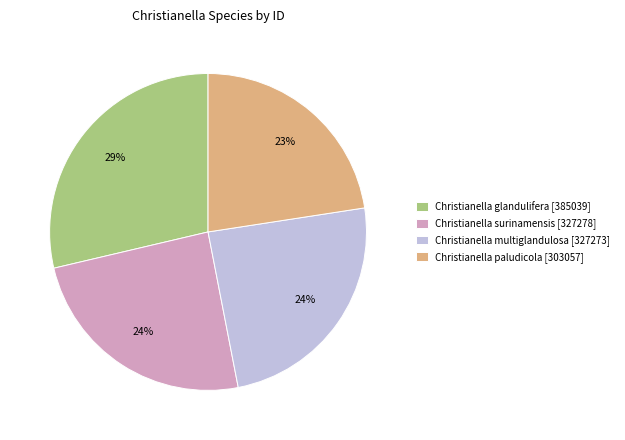

Combined, do Christianella multiglandulosa [327273] and Christianella glandulifera [385039] account for over 50%?

Yes